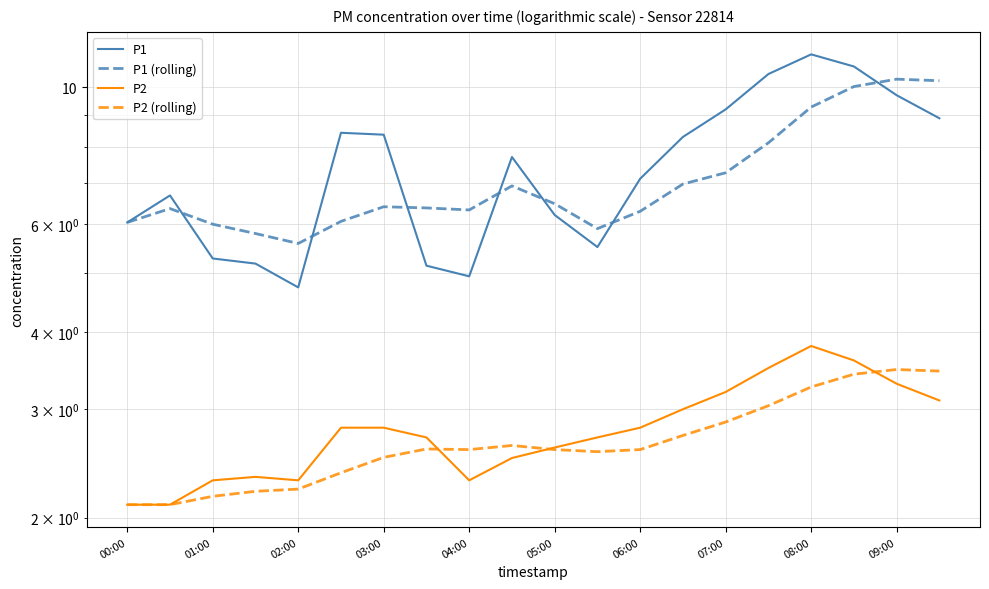

Does the chart display data point markers on the line(s)?

No